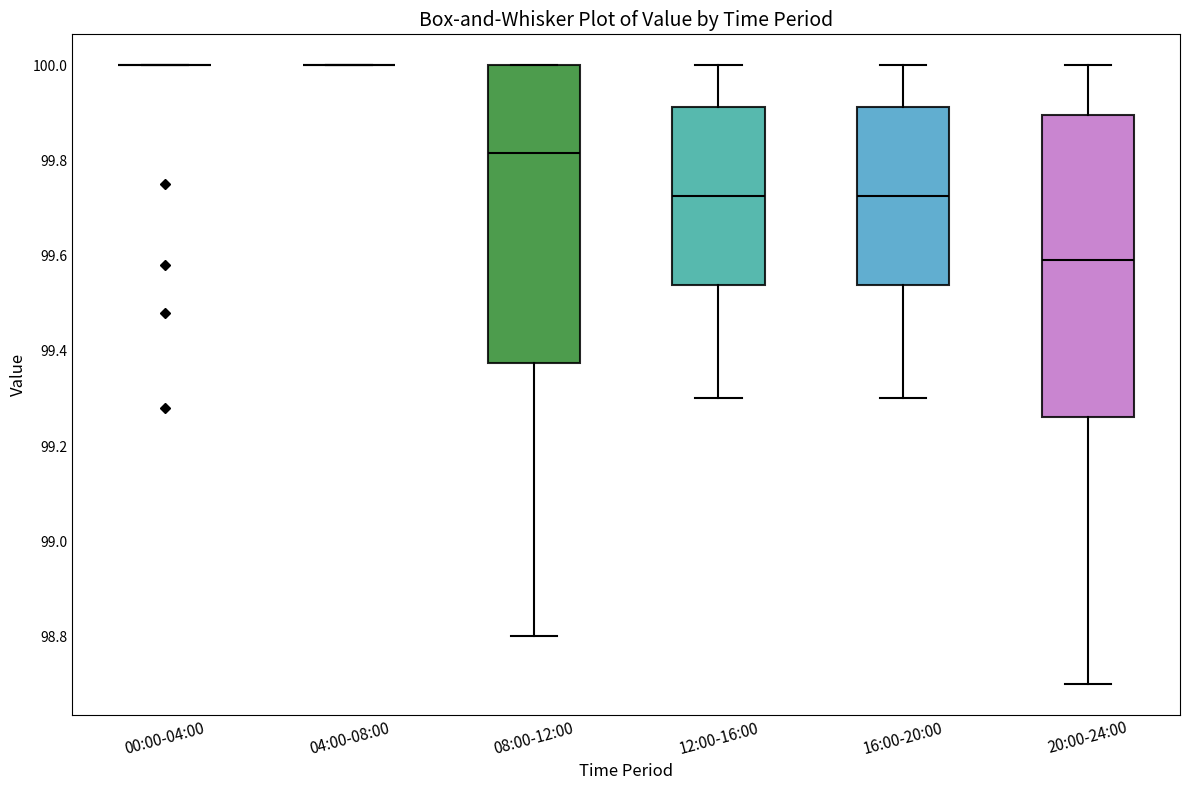

Reading left to right, read every box against the y-axis: the position of its median line, the range the box covers, and the ends of its whiskers. The values are not printed on the chart, so give them approximately, as read against the axis.

00:00-04:00: box collapsed to a line at 100.00, whiskers 100.00 to 100.00
04:00-08:00: box collapsed to a line at 100.00, whiskers 100.00 to 100.00
08:00-12:00: median 99.82, box 99.38 to 100.00, whiskers 98.80 to 100.00
12:00-16:00: median 99.72, box 99.54 to 99.92, whiskers 99.30 to 100.00
16:00-20:00: median 99.72, box 99.54 to 99.92, whiskers 99.30 to 100.00
20:00-24:00: median 99.60, box 99.26 to 99.90, whiskers 98.70 to 100.00